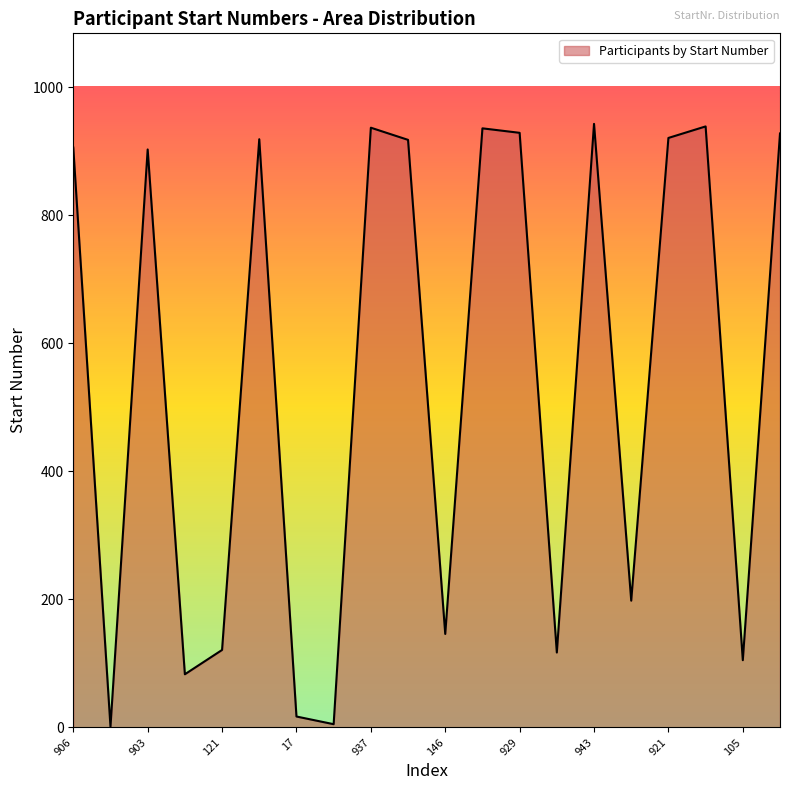

What is the difference between the maximum and minimum values?

942